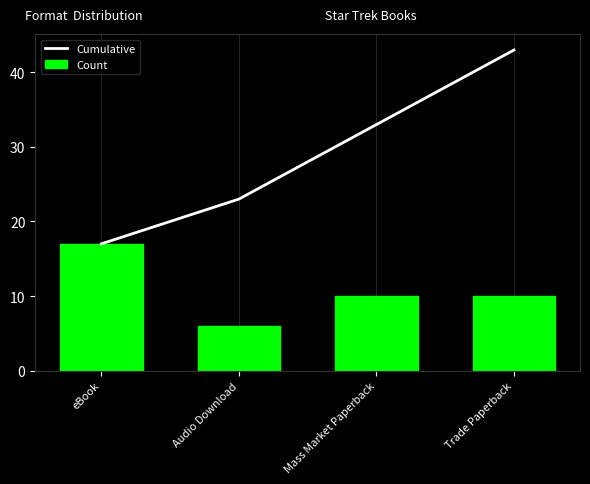

At Mass Market Paperback, list the series in order from largest to smallest.

Cumulative, Count